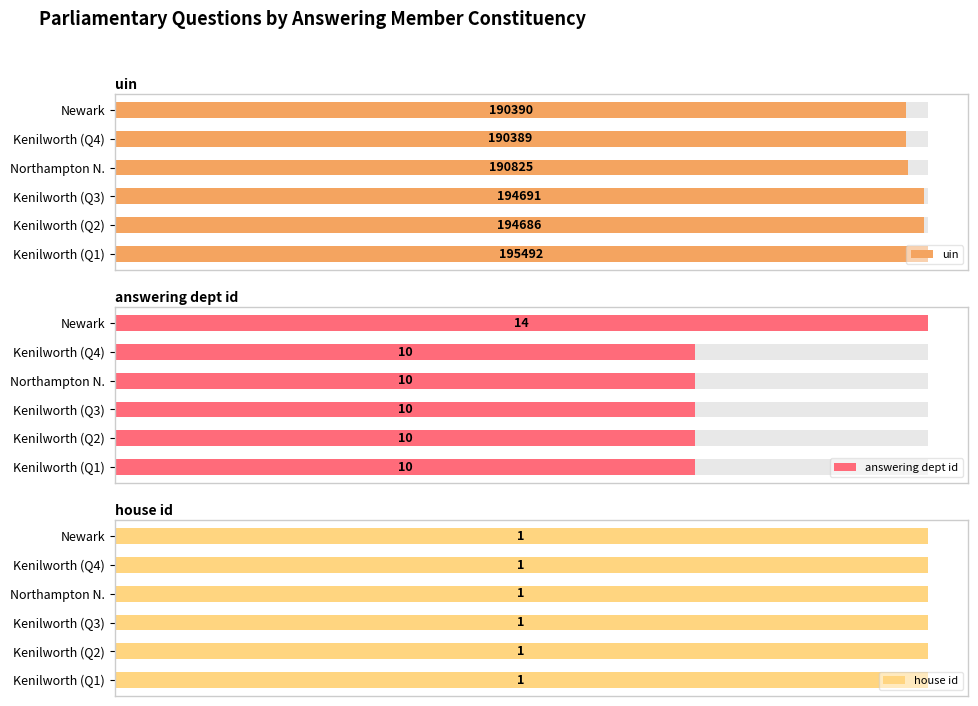

Which has a higher value, Newark or Kenilworth (Q2)?

Kenilworth (Q2)